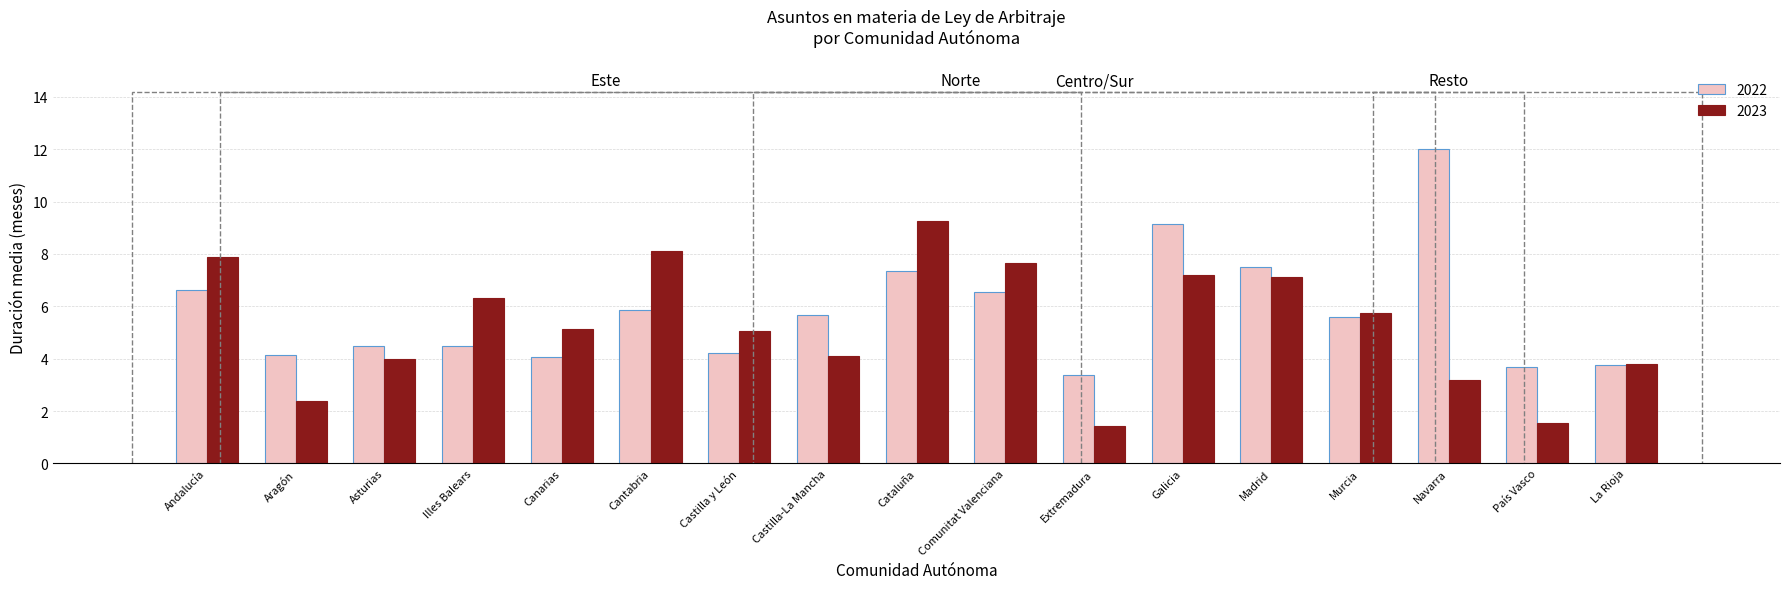

How many groups of bars are there?

17